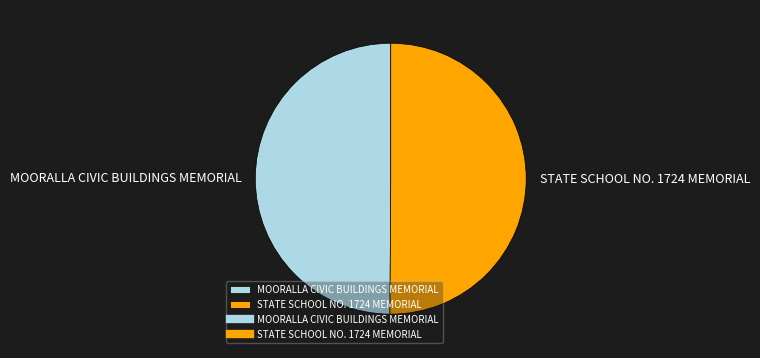

True or false: MOORALLA CIVIC BUILDINGS MEMORIAL accounts for 50% of the total.

True